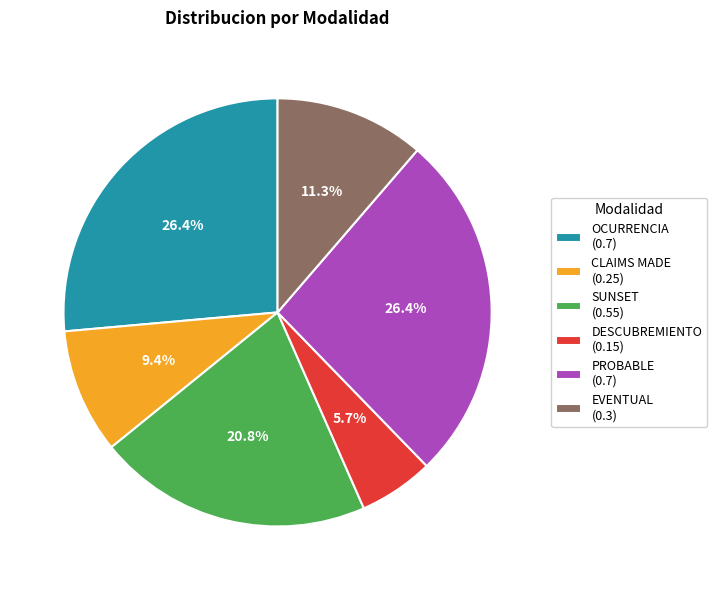

How much of the chart is everything except PROBABLE (0.7)?

73.6%